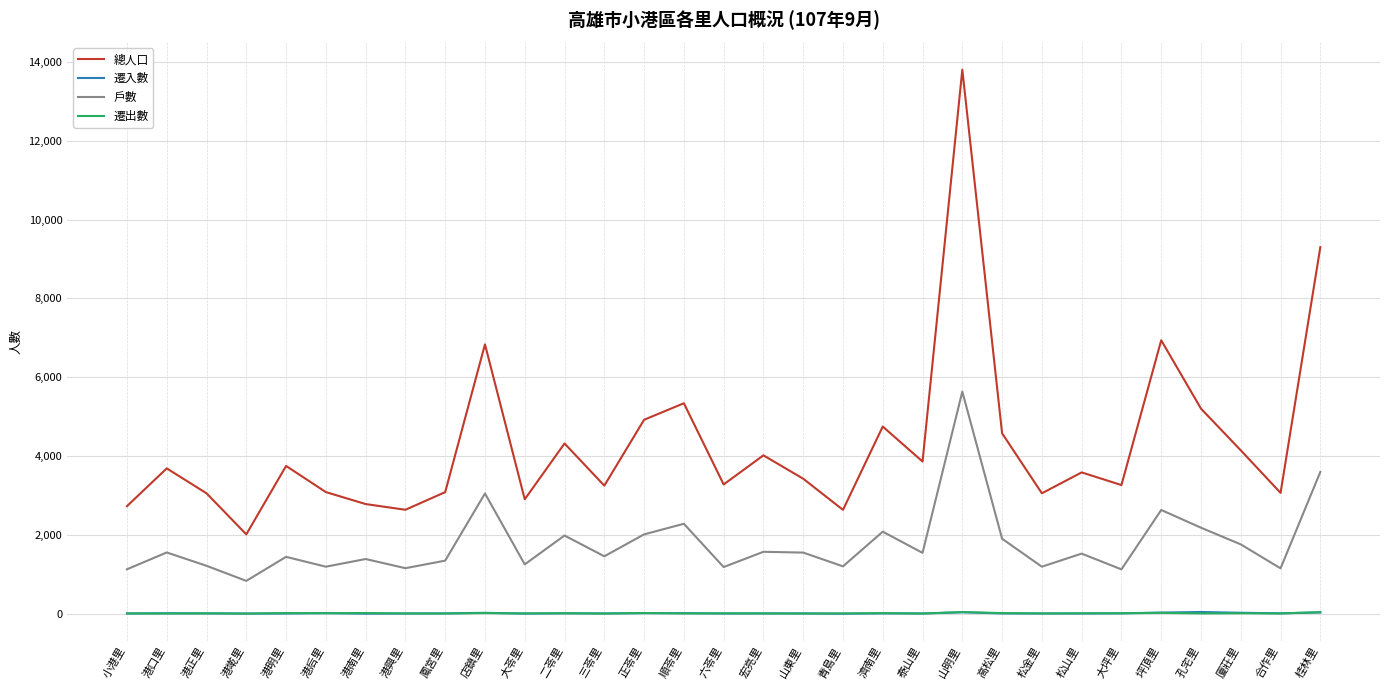

The 戶數 series shows 1252 at 大苓里. True or false?

True